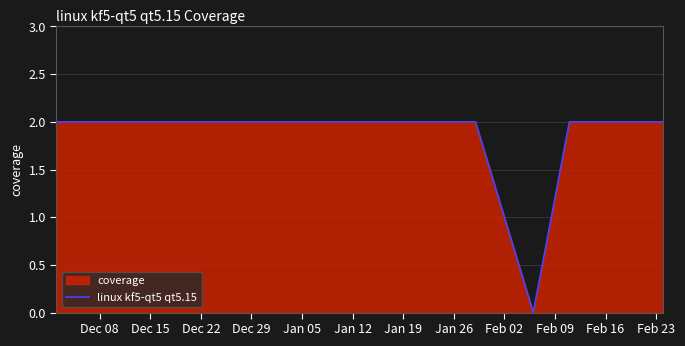

What is the sum of all values?

14